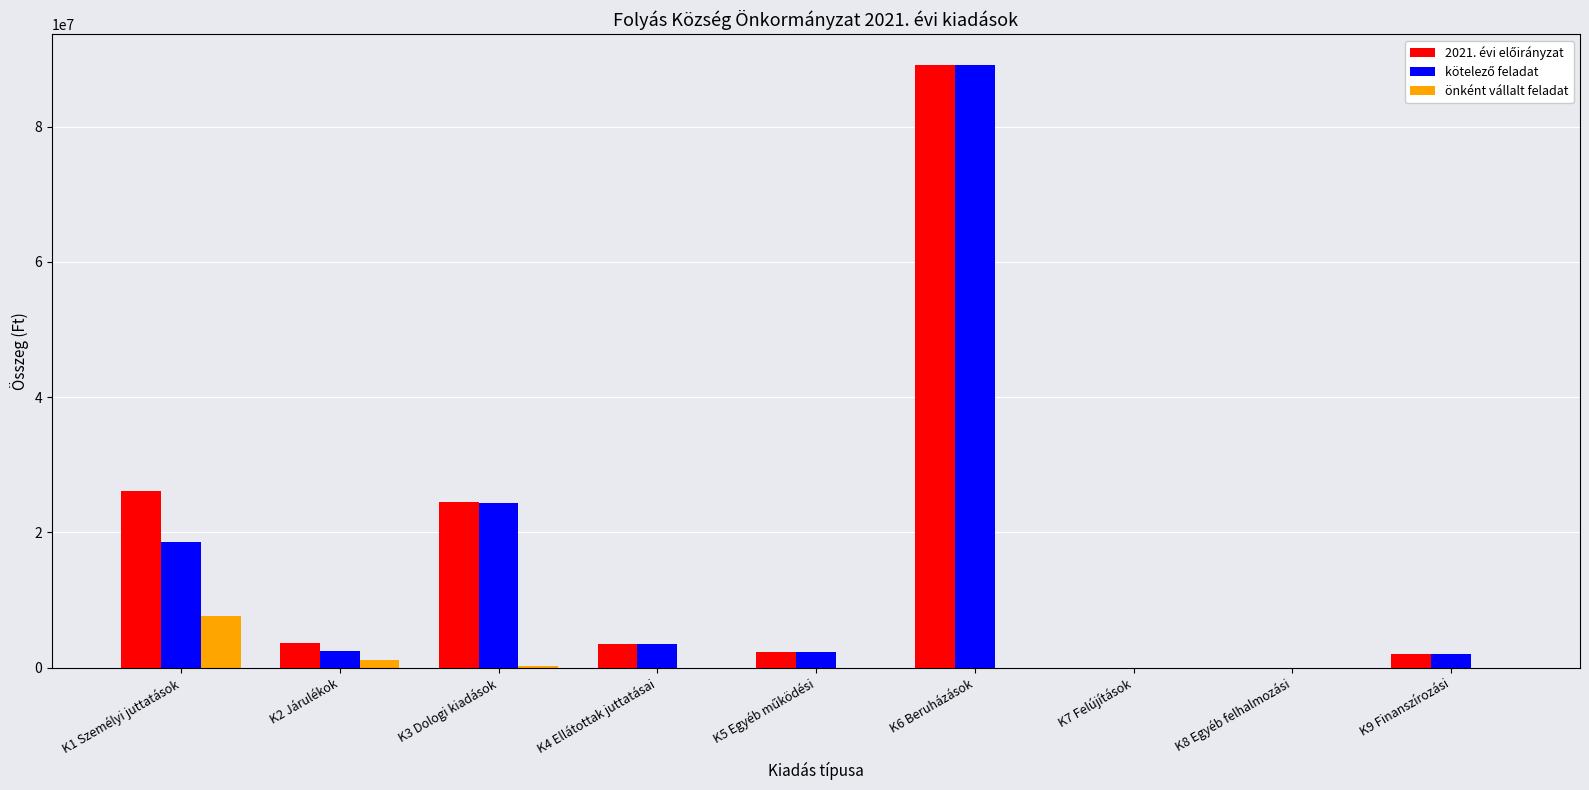

What is the sum of all önként vállalt feladat values?

8978000